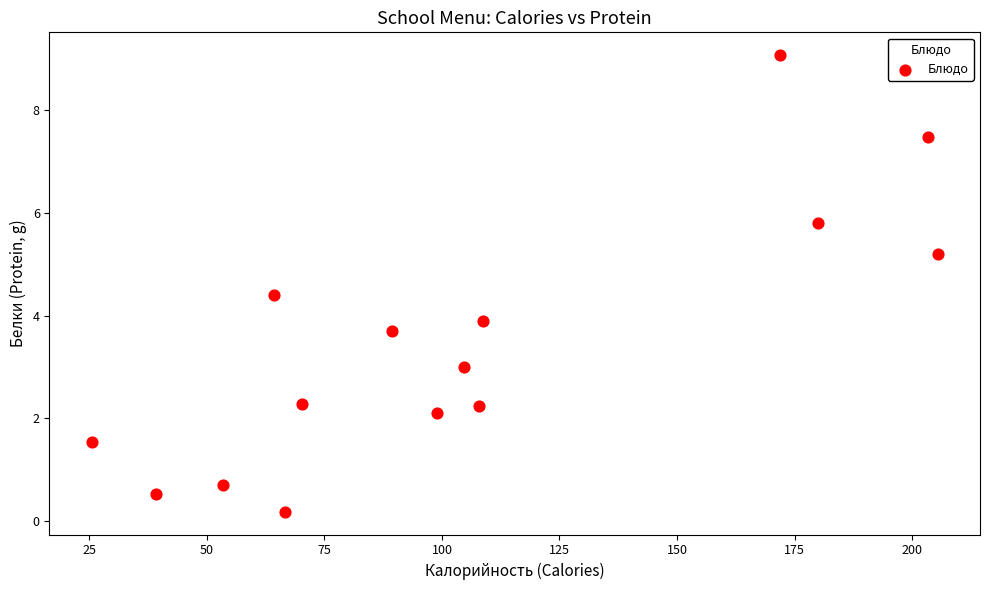

What is the range of Y values (max minus min)?

8.9